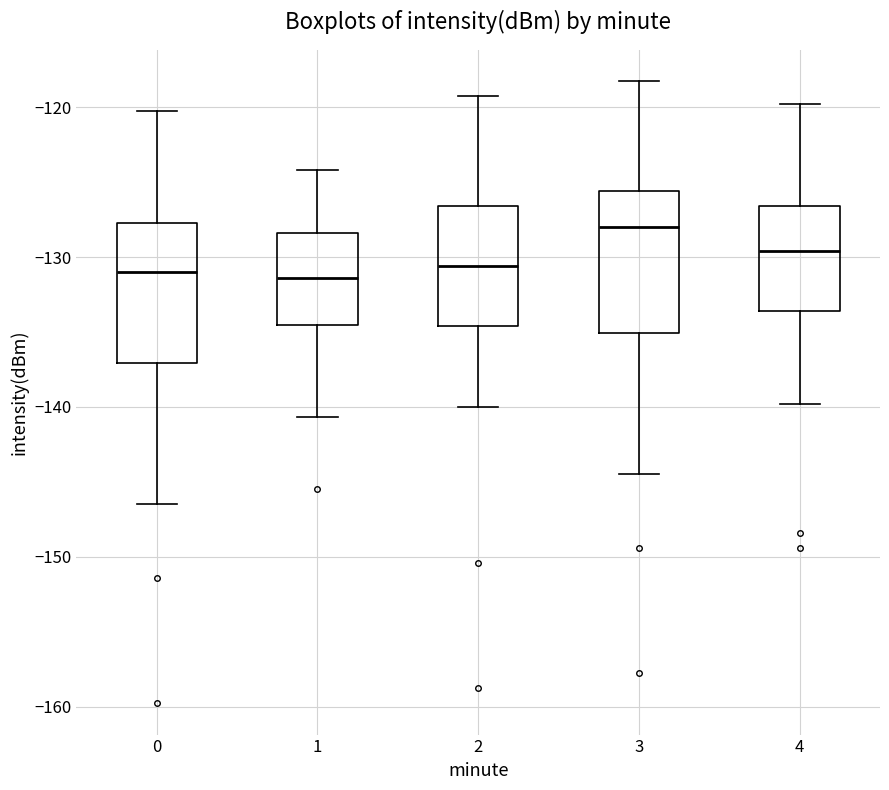

Which box's median line is the highest?

3